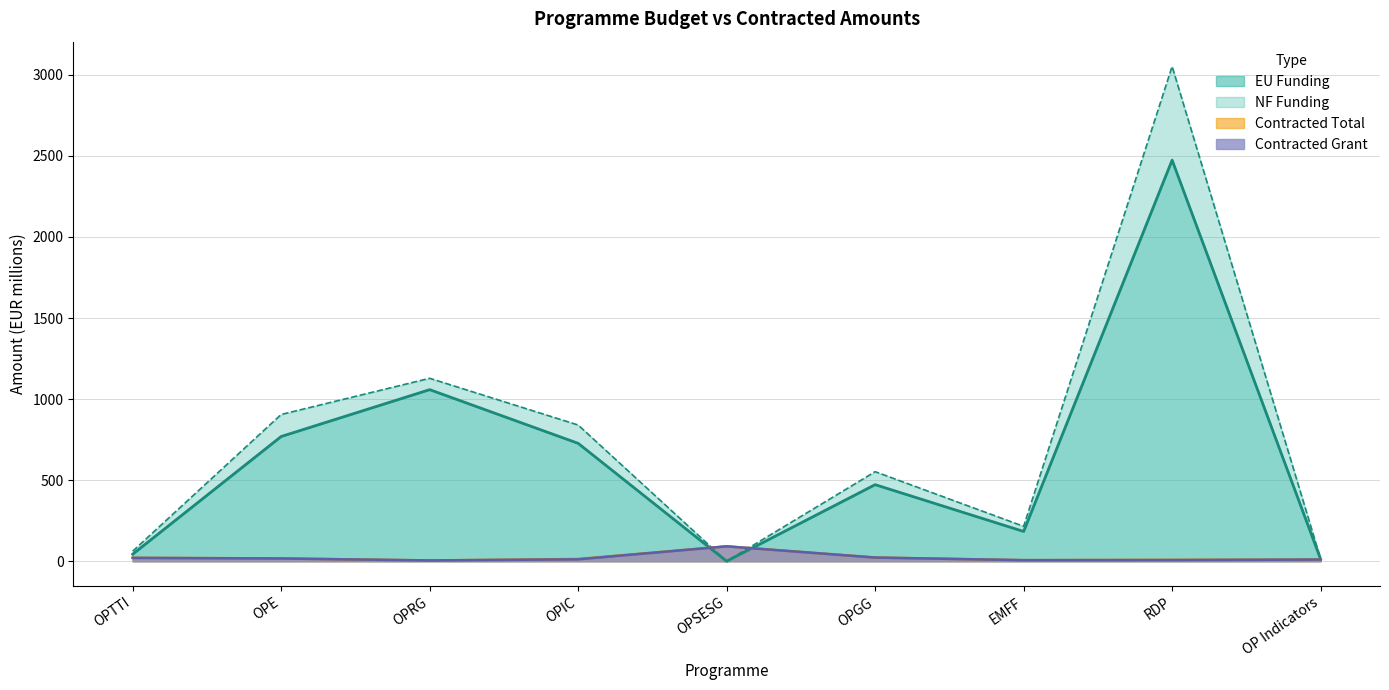

Between which two adjacent categories do Contracted Total and EU Funding first intersect?

OPIC and OPSESG